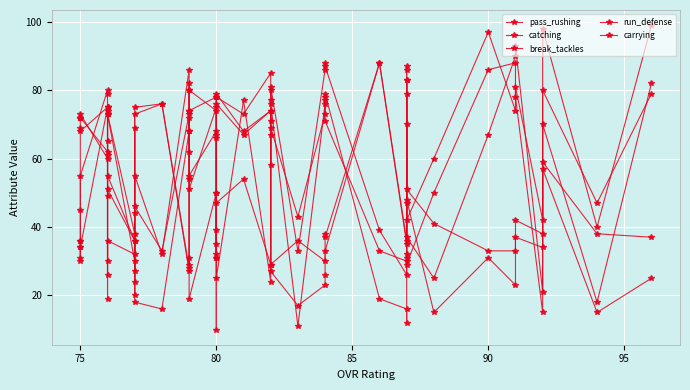

Which series has the largest total across all categories?

catching